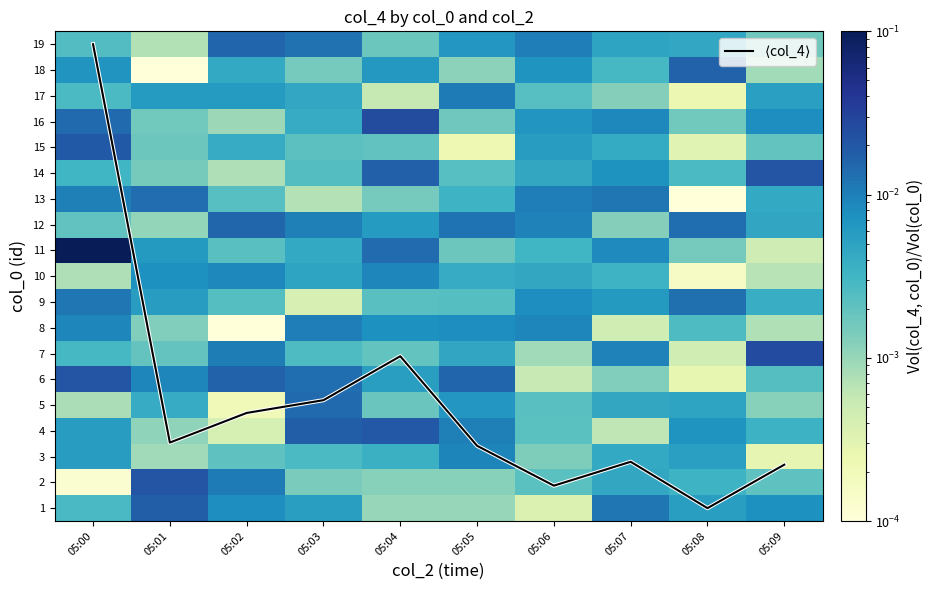

How many categories are shown in the chart?

10